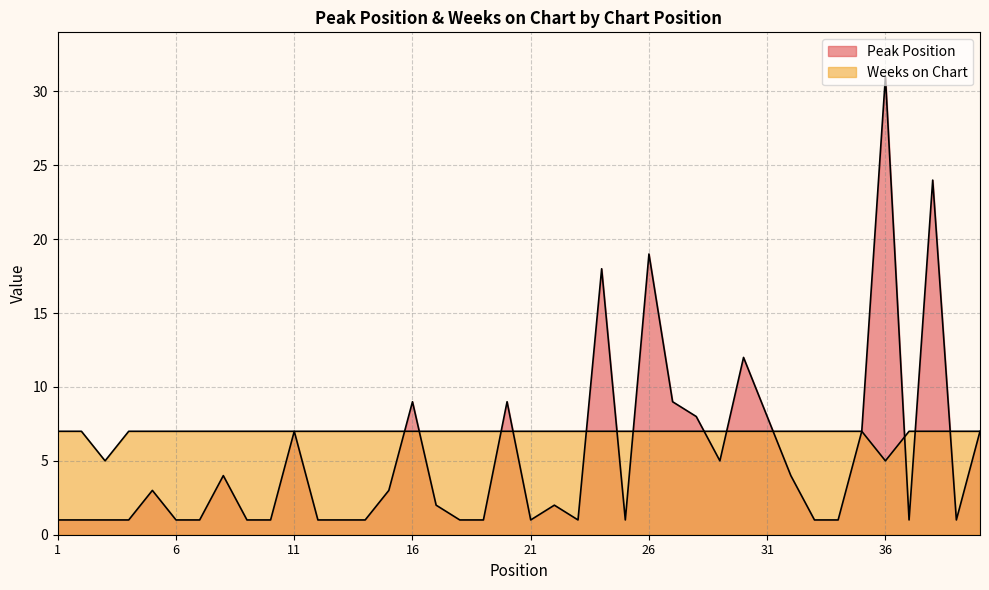

Is the value of Weeks on Chart at 13 greater than the value of Peak Position at 37?

Yes